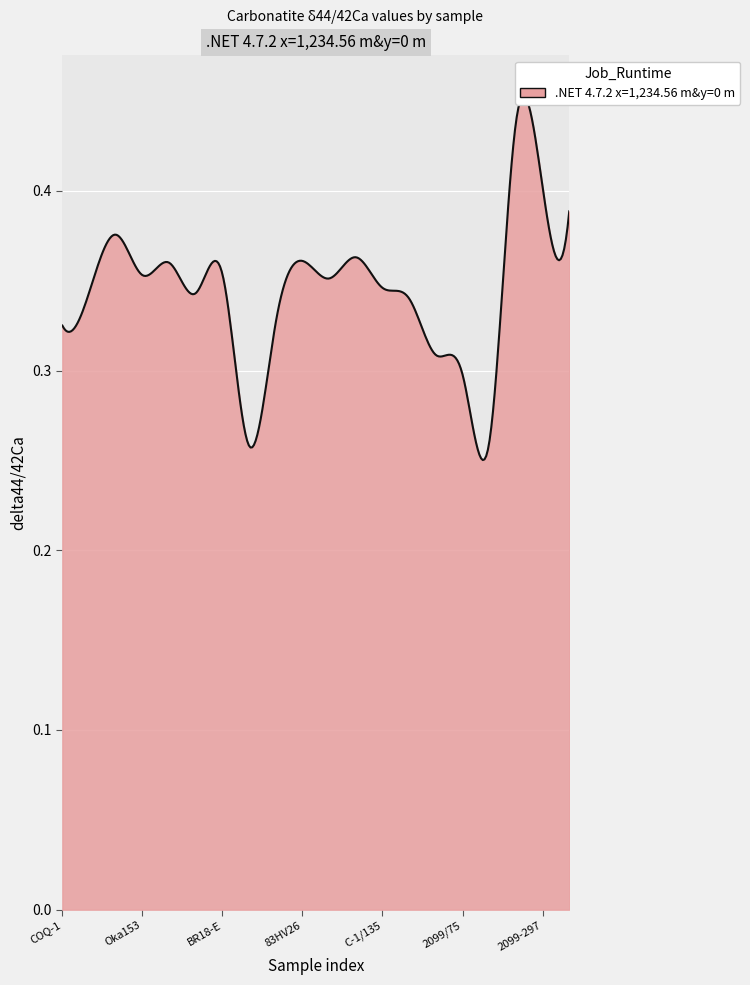

True or false: the data has more than 2 interior local peaks.

True